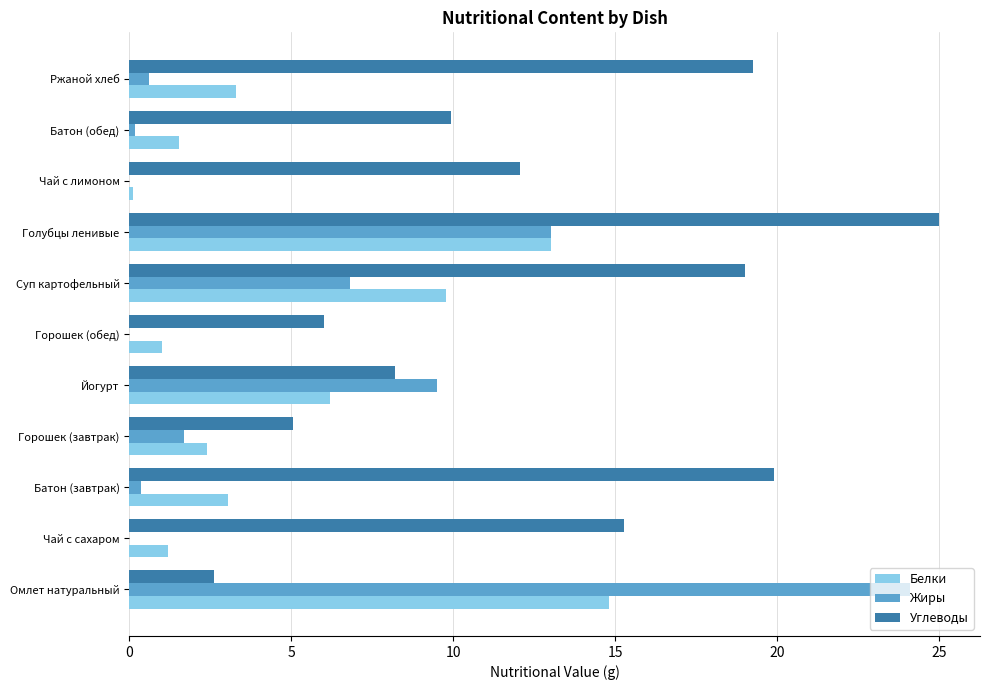

What is the sum of all Жиры values?

56.2